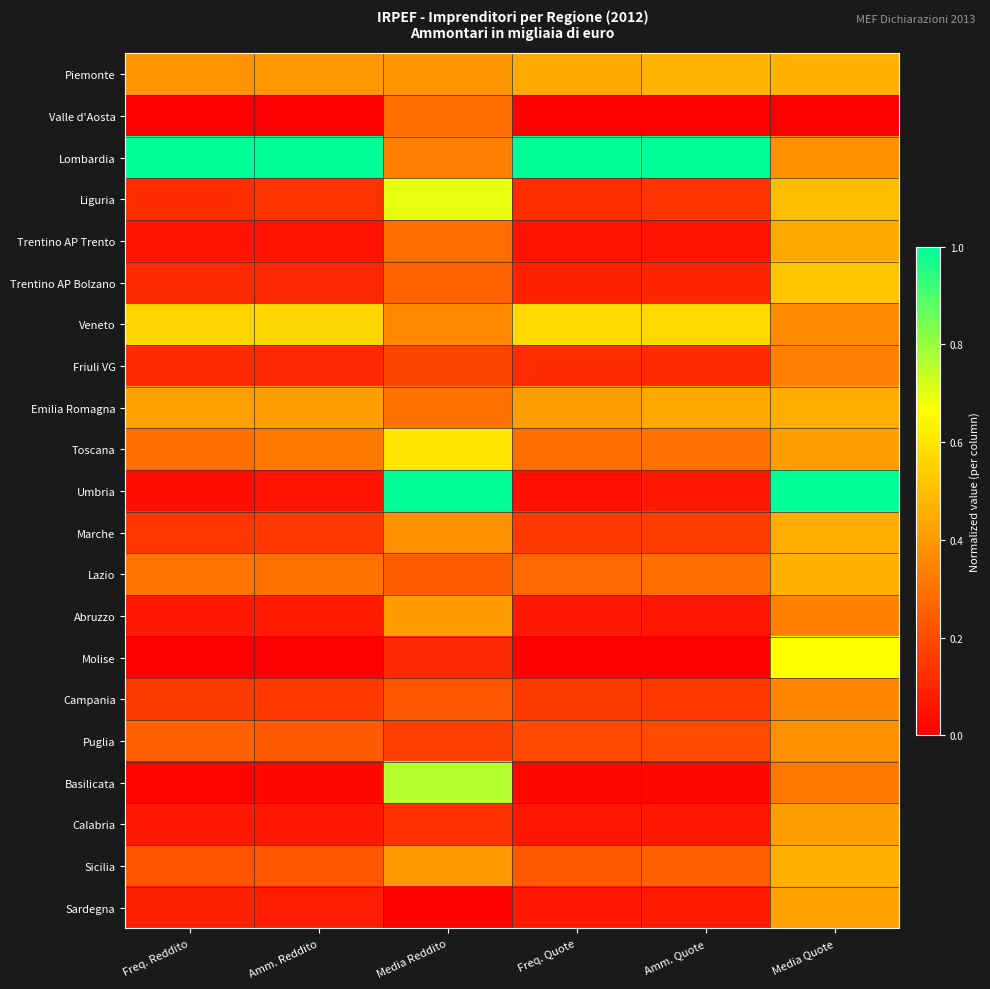

Reading left to right, extract all data points from this chart.

Piemonte: Freq. Reddito=0.4	Amm. Reddito=0.4	Media Reddito=0.4	Freq. Quote=0.4	Amm. Quote=0.5	Media Quote=0.5
Valle d'Aosta: Freq. Reddito=0.0	Amm. Reddito=0.0	Media Reddito=0.3	Freq. Quote=0.0	Amm. Quote=0.0	Media Quote=0.0
Lombardia: Freq. Reddito=1.0	Amm. Reddito=1.0	Media Reddito=0.3	Freq. Quote=1.0	Amm. Quote=1.0	Media Quote=0.4
Liguria: Freq. Reddito=0.1	Amm. Reddito=0.1	Media Reddito=0.7	Freq. Quote=0.1	Amm. Quote=0.1	Media Quote=0.5
Trentino AP Trento: Freq. Reddito=0.1	Amm. Reddito=0.1	Media Reddito=0.3	Freq. Quote=0.1	Amm. Quote=0.1	Media Quote=0.4
Trentino AP Bolzano: Freq. Reddito=0.1	Amm. Reddito=0.1	Media Reddito=0.3	Freq. Quote=0.1	Amm. Quote=0.1	Media Quote=0.5
Veneto: Freq. Reddito=0.6	Amm. Reddito=0.6	Media Reddito=0.4	Freq. Quote=0.6	Amm. Quote=0.6	Media Quote=0.4
Friuli VG: Freq. Reddito=0.1	Amm. Reddito=0.1	Media Reddito=0.2	Freq. Quote=0.1	Amm. Quote=0.1	Media Quote=0.3
Emilia Romagna: Freq. Reddito=0.4	Amm. Reddito=0.4	Media Reddito=0.3	Freq. Quote=0.4	Amm. Quote=0.4	Media Quote=0.4
Toscana: Freq. Reddito=0.3	Amm. Reddito=0.3	Media Reddito=0.6	Freq. Quote=0.3	Amm. Quote=0.3	Media Quote=0.4
Umbria: Freq. Reddito=0.0	Amm. Reddito=0.0	Media Reddito=1.0	Freq. Quote=0.0	Amm. Quote=0.1	Media Quote=1.0
Marche: Freq. Reddito=0.1	Amm. Reddito=0.1	Media Reddito=0.4	Freq. Quote=0.1	Amm. Quote=0.2	Media Quote=0.5
Lazio: Freq. Reddito=0.3	Amm. Reddito=0.3	Media Reddito=0.2	Freq. Quote=0.3	Amm. Quote=0.3	Media Quote=0.5
Abruzzo: Freq. Reddito=0.1	Amm. Reddito=0.1	Media Reddito=0.4	Freq. Quote=0.1	Amm. Quote=0.1	Media Quote=0.3
Molise: Freq. Reddito=0.0	Amm. Reddito=0.0	Media Reddito=0.1	Freq. Quote=0.0	Amm. Quote=0.0	Media Quote=0.7
Campania: Freq. Reddito=0.2	Amm. Reddito=0.2	Media Reddito=0.2	Freq. Quote=0.2	Amm. Quote=0.2	Media Quote=0.4
Puglia: Freq. Reddito=0.3	Amm. Reddito=0.2	Media Reddito=0.2	Freq. Quote=0.2	Amm. Quote=0.2	Media Quote=0.4
Basilicata: Freq. Reddito=0.0	Amm. Reddito=0.0	Media Reddito=0.8	Freq. Quote=0.0	Amm. Quote=0.0	Media Quote=0.3
Calabria: Freq. Reddito=0.1	Amm. Reddito=0.1	Media Reddito=0.1	Freq. Quote=0.1	Amm. Quote=0.1	Media Quote=0.4
Sicilia: Freq. Reddito=0.2	Amm. Reddito=0.2	Media Reddito=0.4	Freq. Quote=0.2	Amm. Quote=0.3	Media Quote=0.5
Sardegna: Freq. Reddito=0.1	Amm. Reddito=0.1	Media Reddito=0.0	Freq. Quote=0.1	Amm. Quote=0.1	Media Quote=0.4